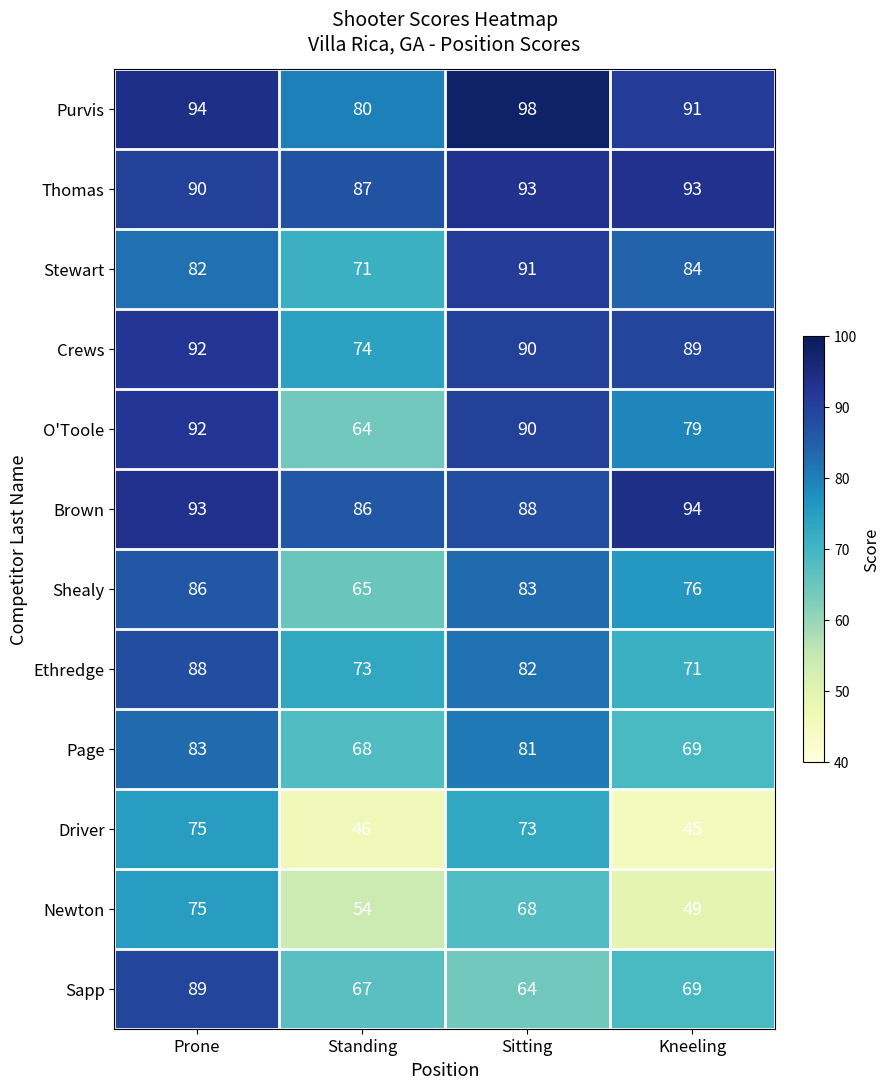

Rank the series at Standing from lowest to highest value.

Driver, Newton, O'Toole, Shealy, Sapp, Page, Stewart, Ethredge, Crews, Purvis, Brown, Thomas